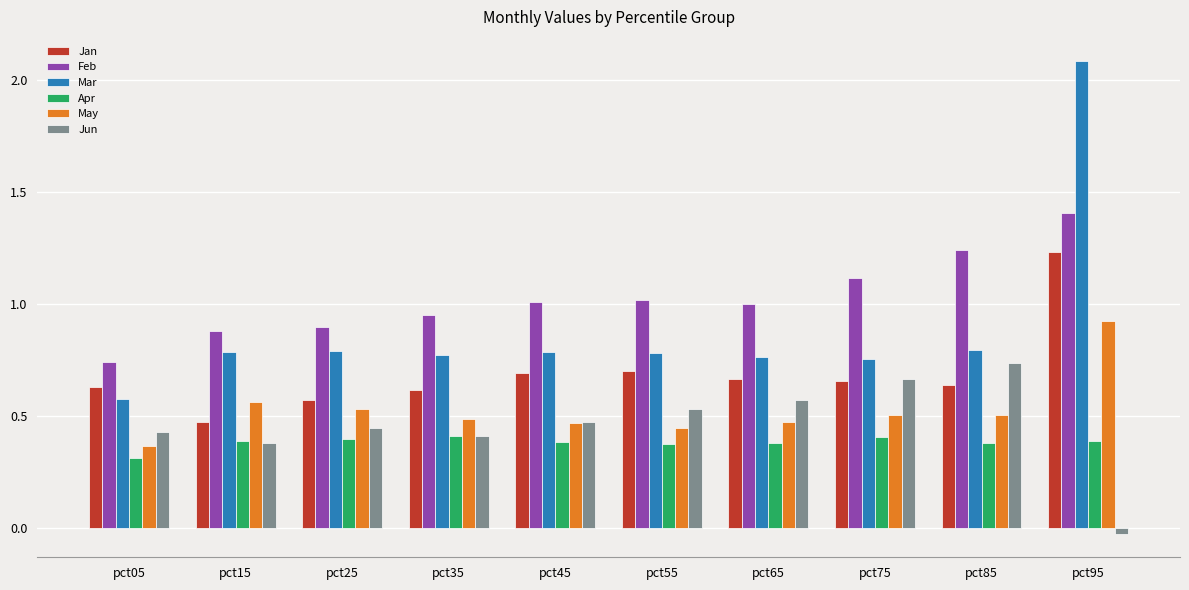

Rank the series by their maximum value, from highest to lowest.

Mar, Feb, Jan, May, Jun, Apr